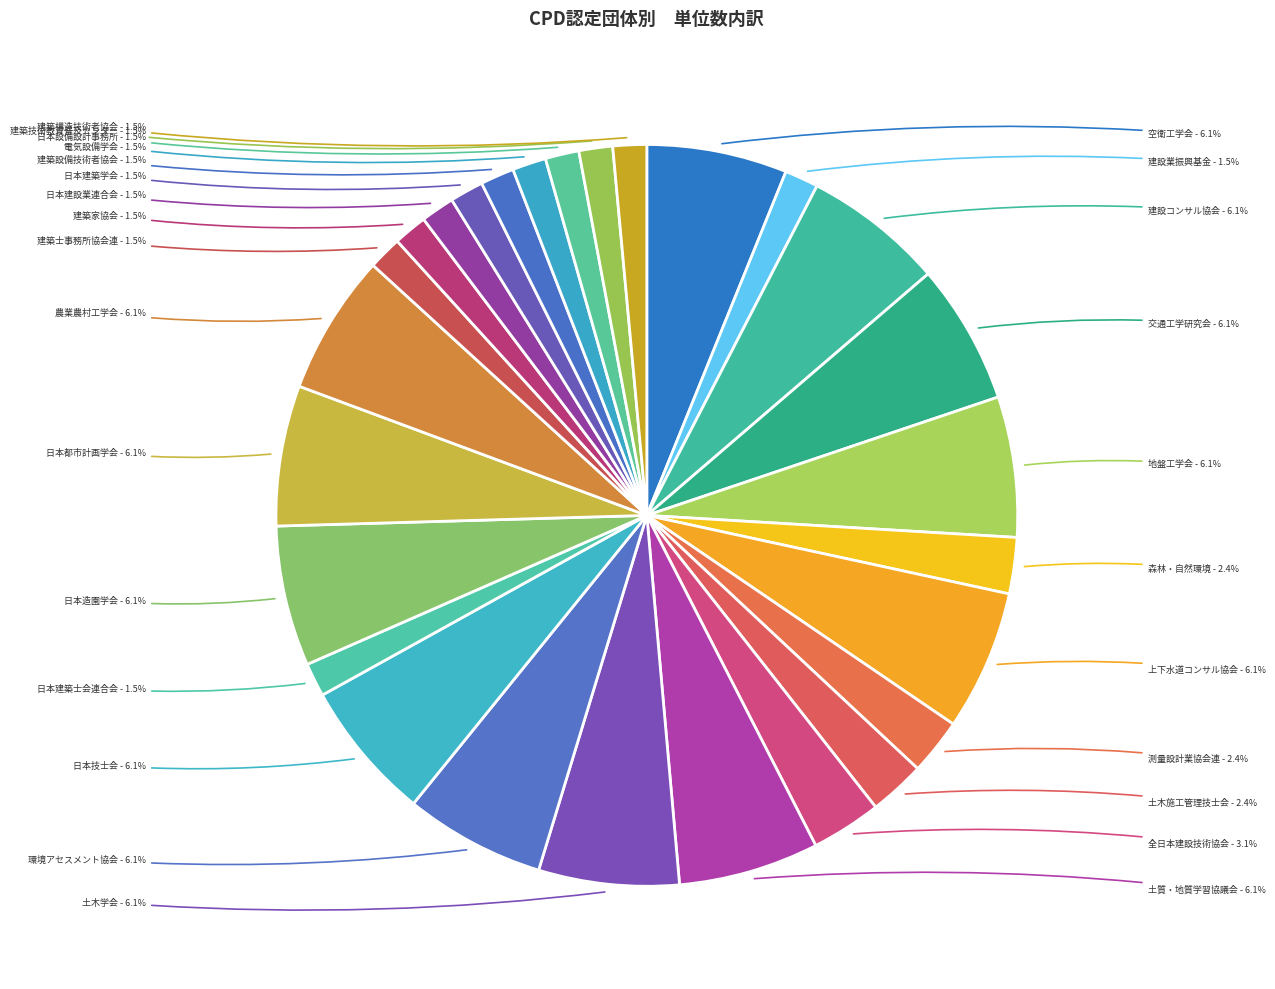

How many slices are in this pie chart?

27